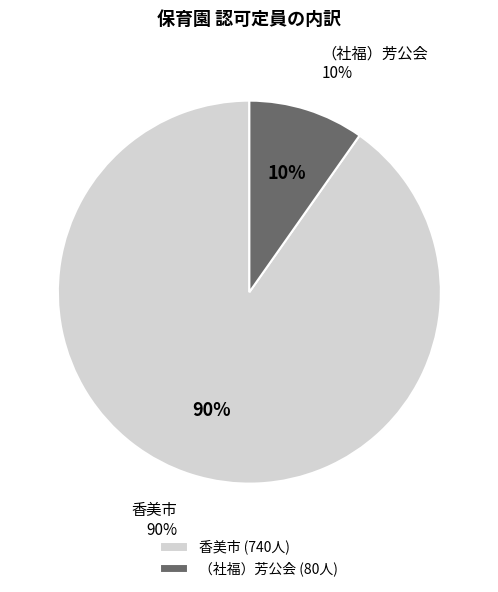

True or false: （社福）芳公会 accounts for 10% of the total.

True